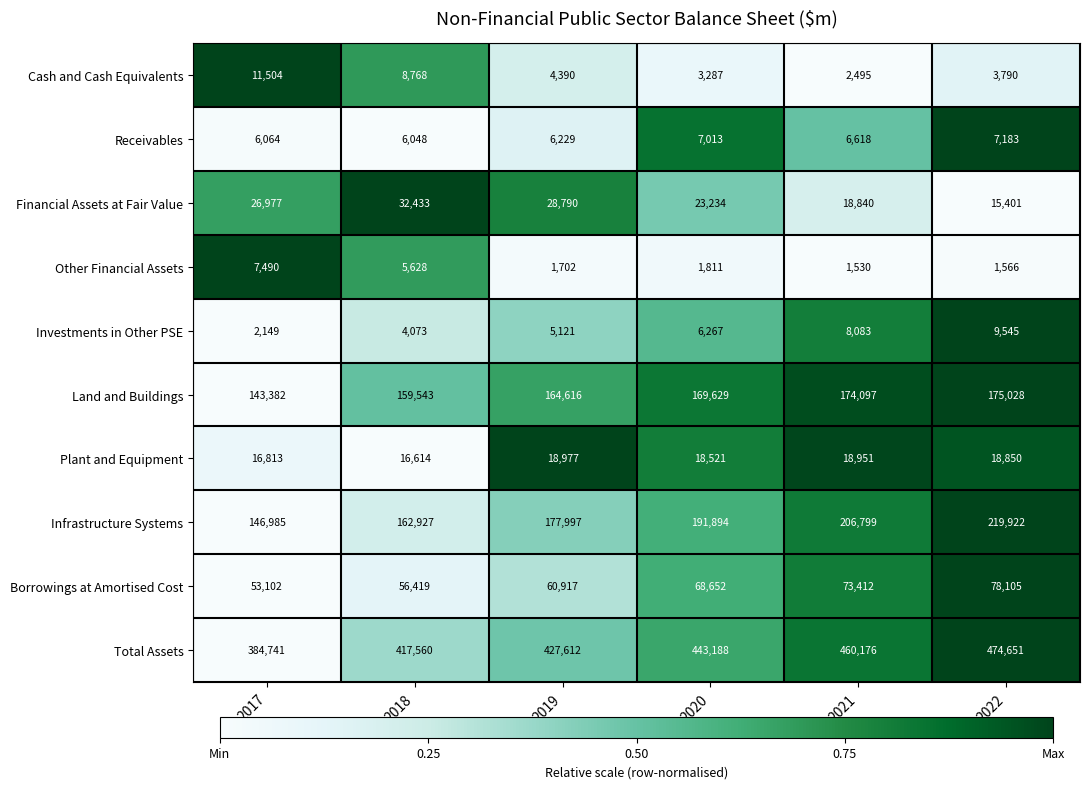

At which category is the sum across all series the highest?

2022